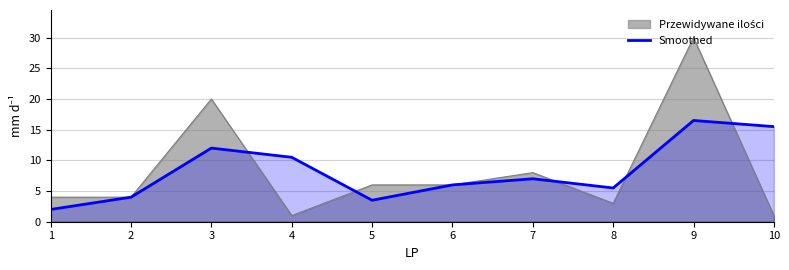

How many lines are shown in the chart?

2